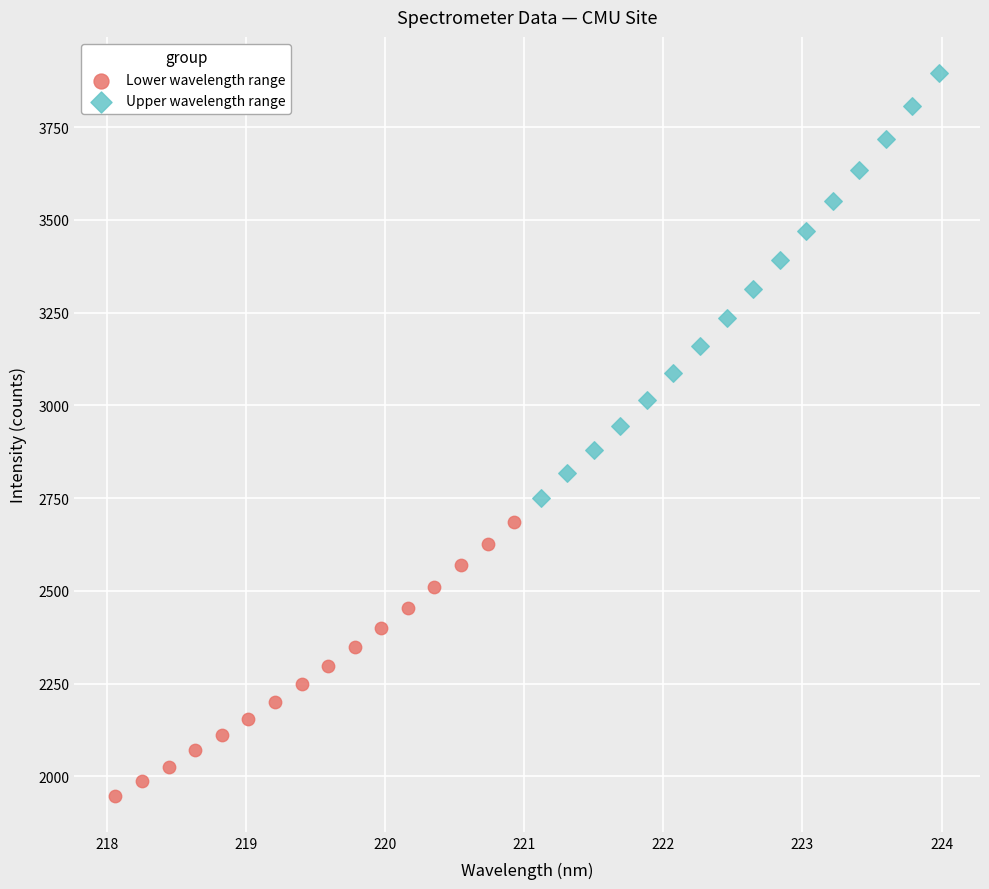

Which series has the largest Y range (max minus min)?

Upper wavelength range